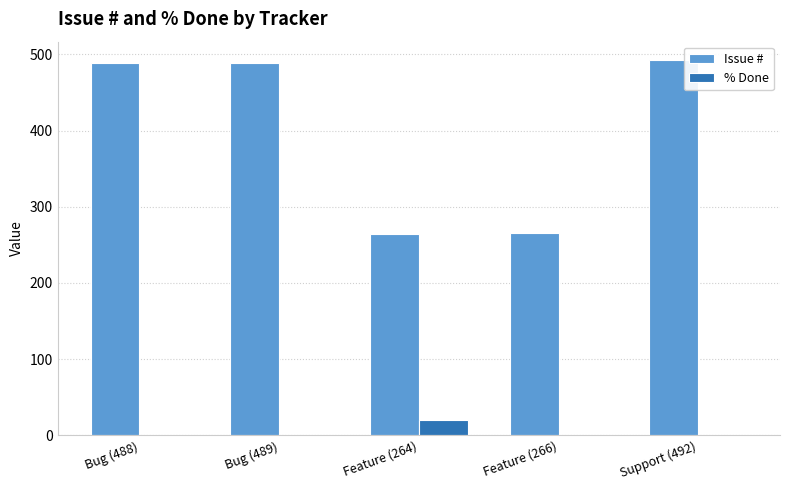

What is the spread (max minus min) of values at Bug (488)?

488